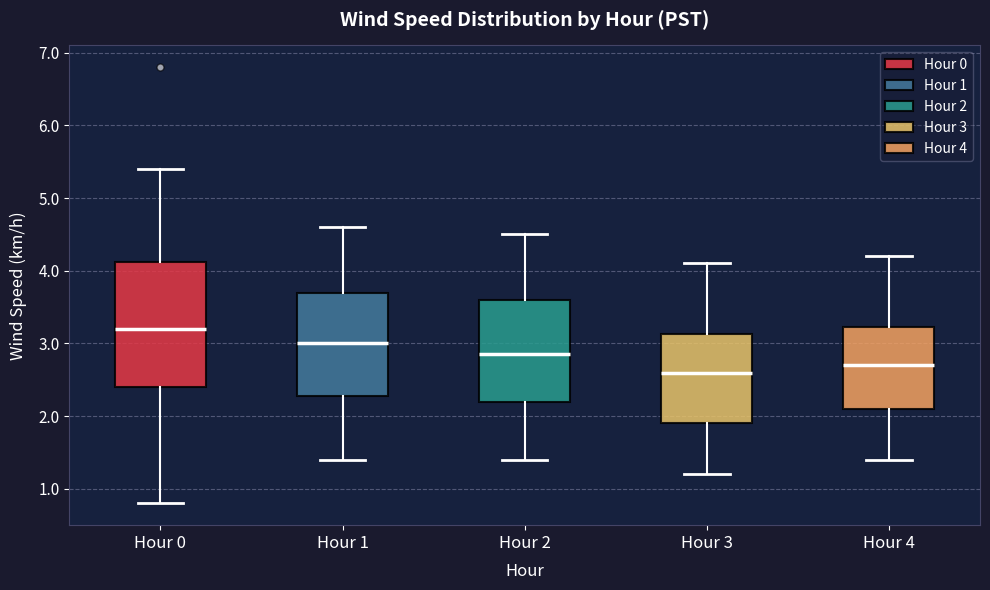

Which box is the tallest, from its lower edge to its upper edge?

Hour 0